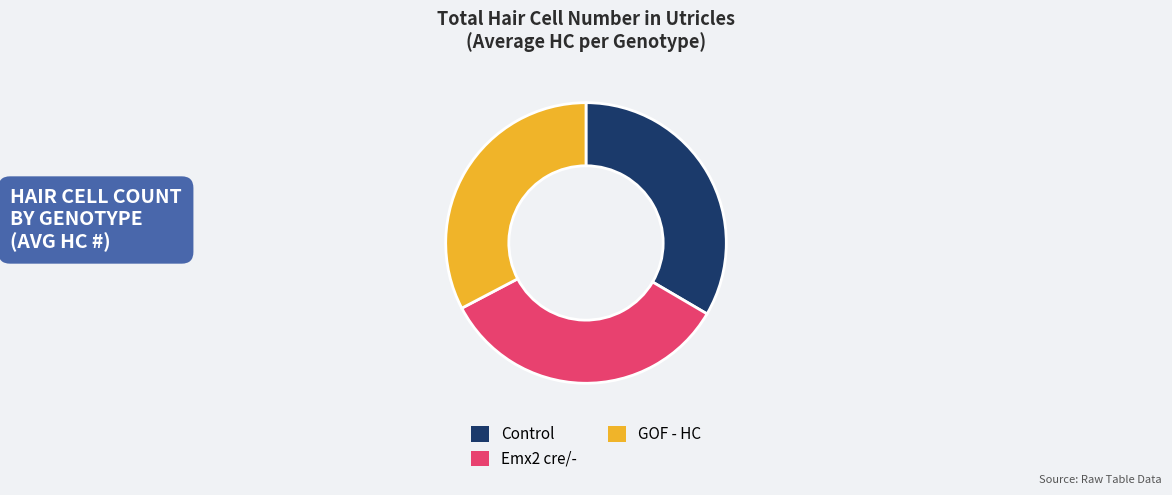

How many segments does this pie chart have?

3